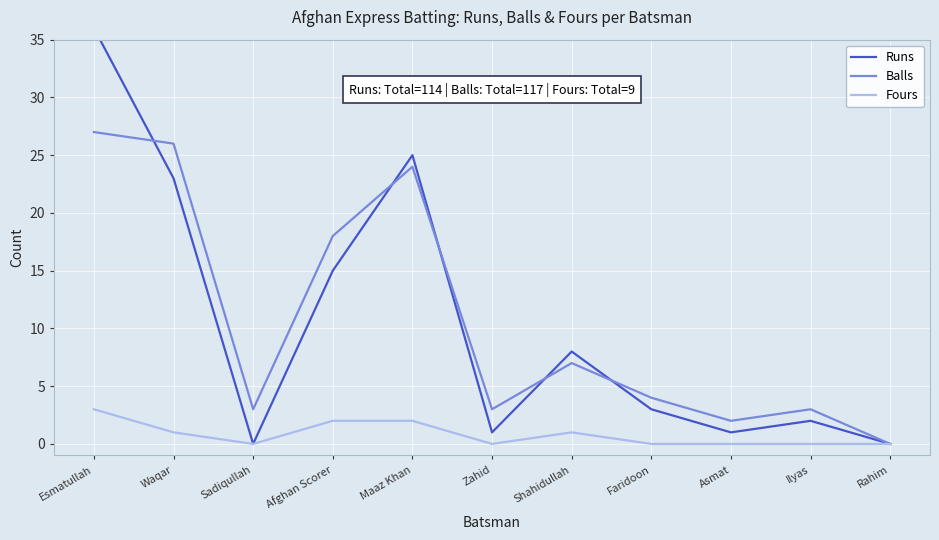

True or false: Fours and Balls cross at least once.

False